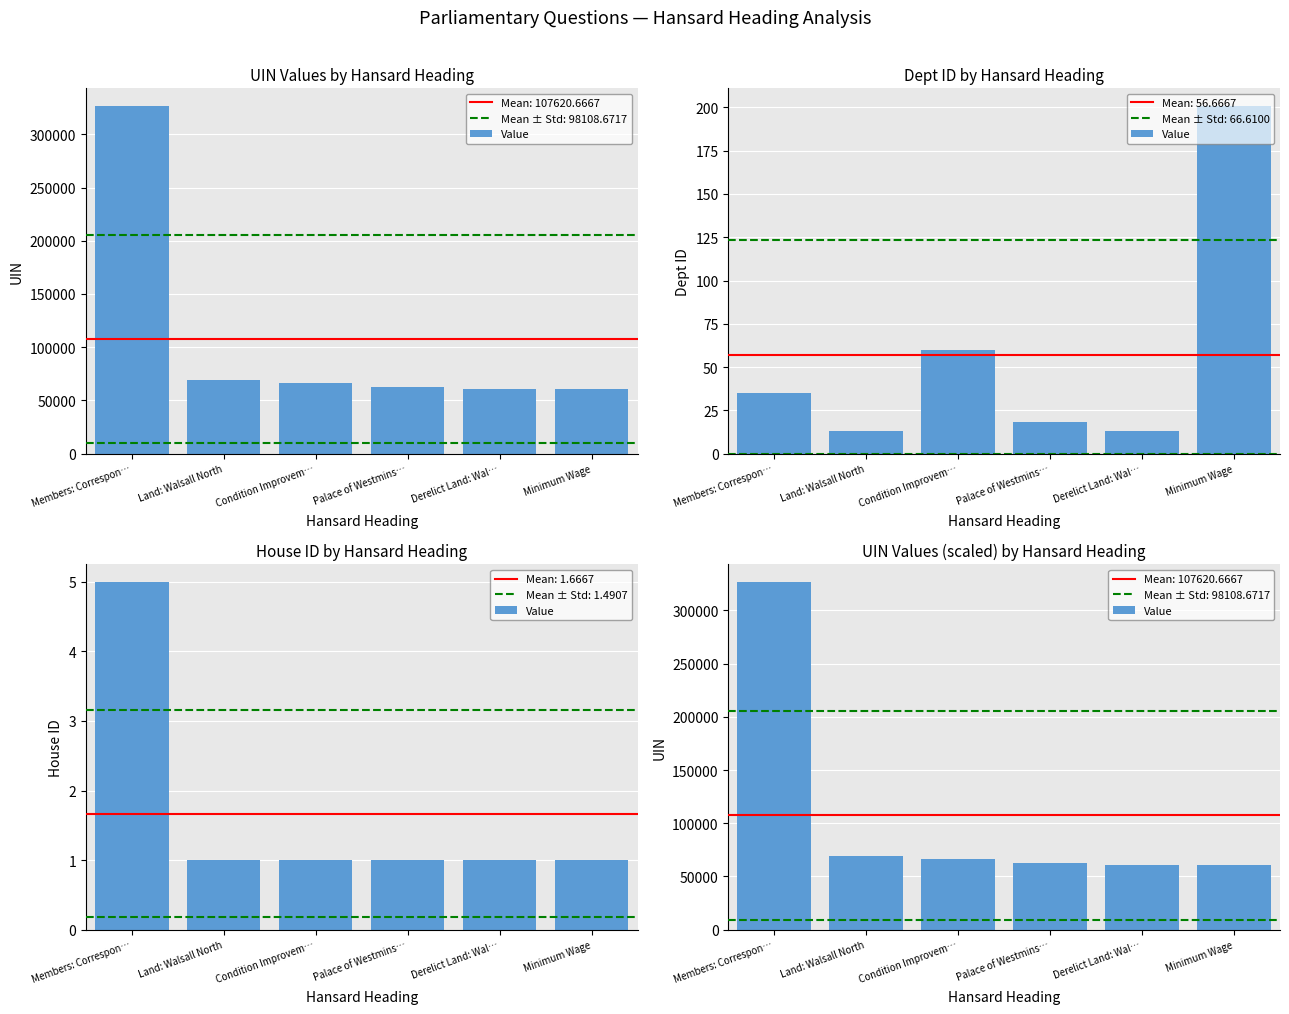

Is it true that the value at Condition Improvem… is 96775?

False